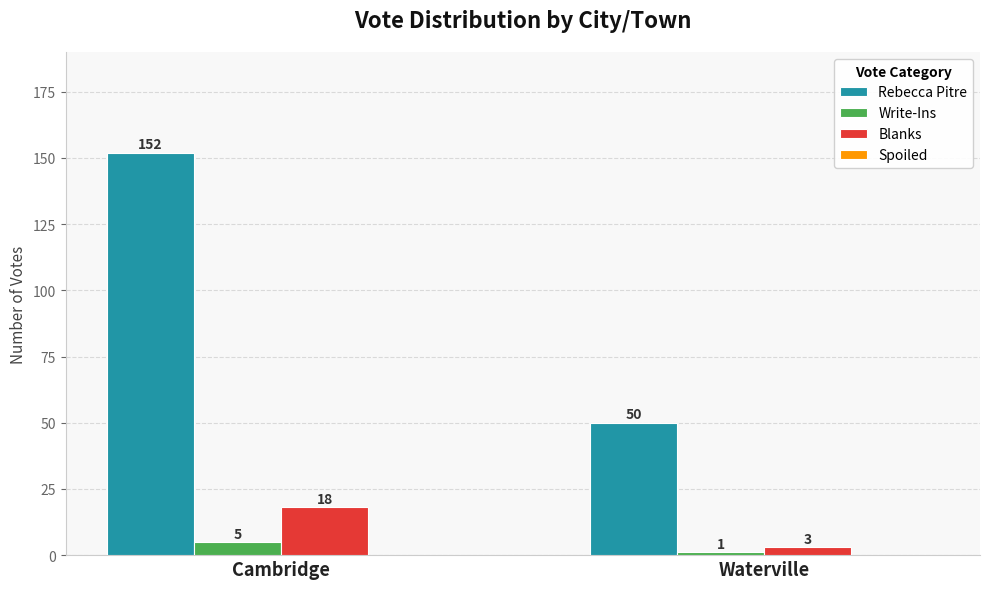

At how many categories does at least one series exceed 120?

1